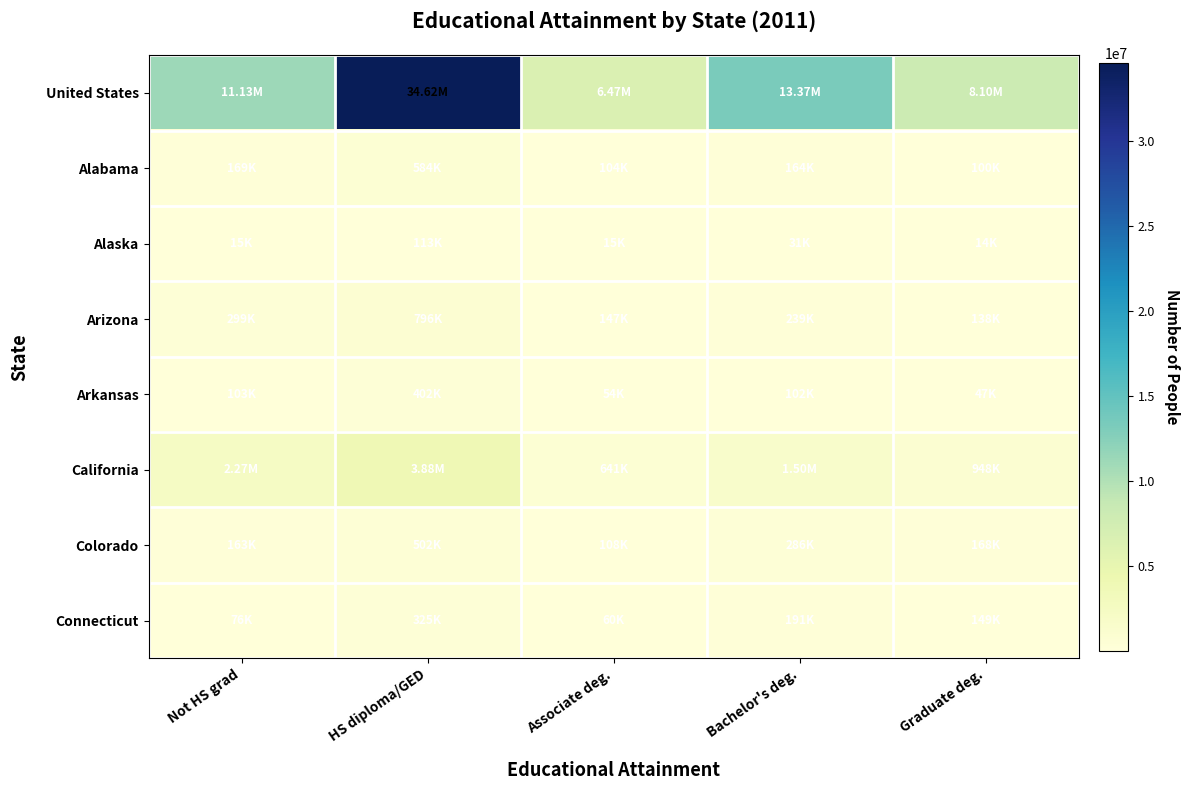

Which series has the widest spread of values?

United States